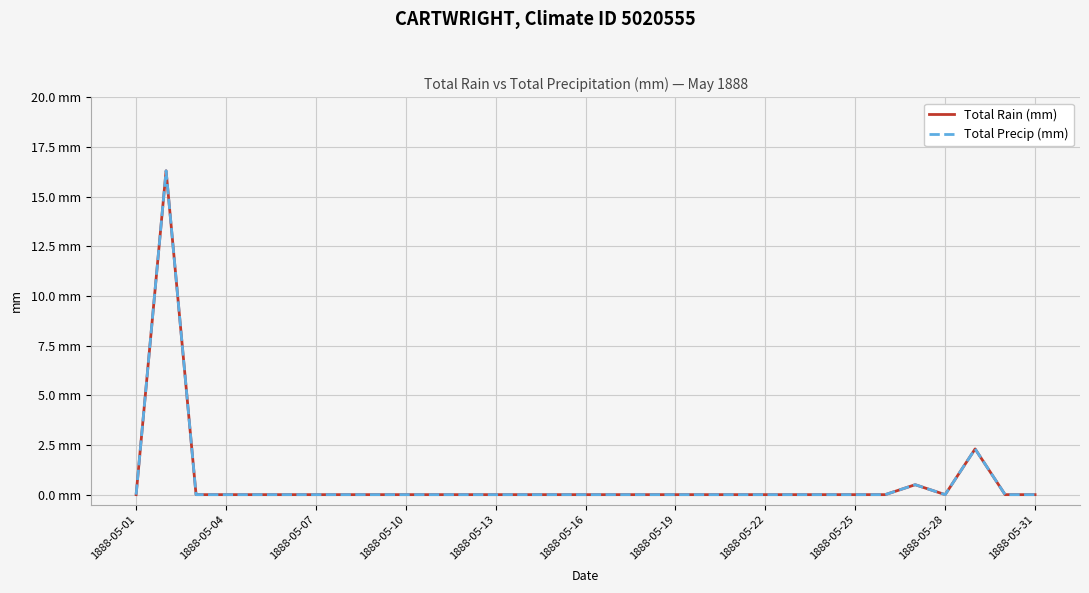

What is the difference between the second highest and second lowest values in the Total Precip (mm) series?

2.3